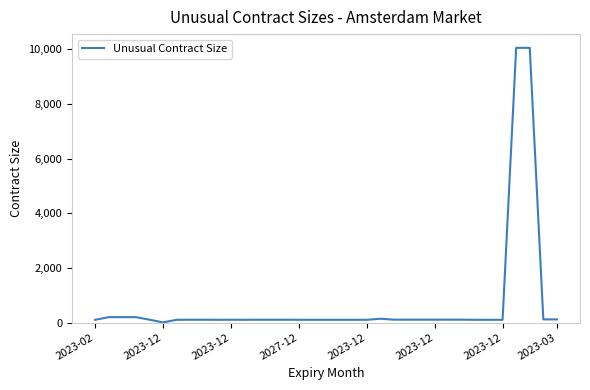

What is the difference between the maximum and minimum values?

10050